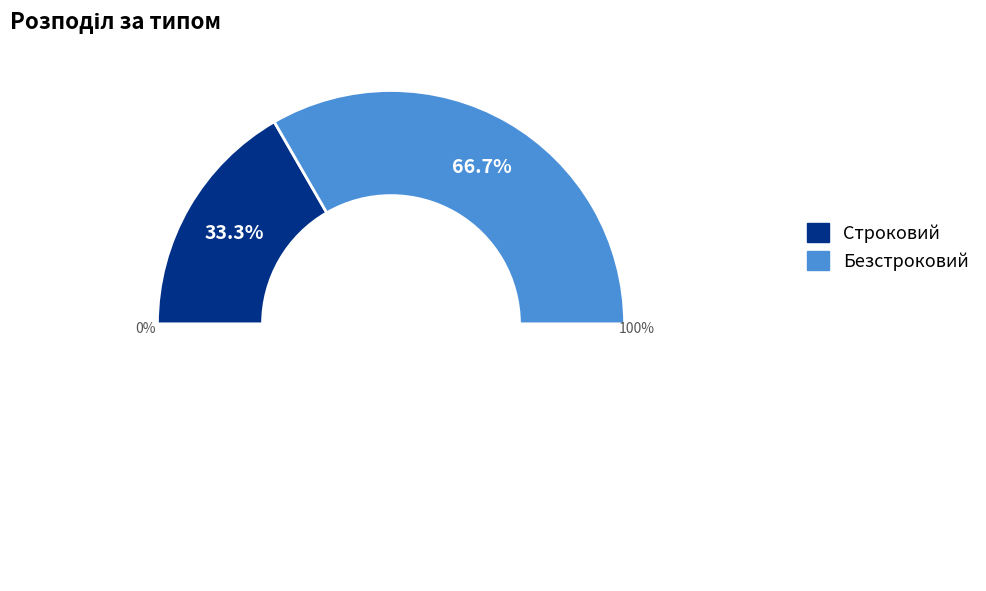

Approximately how many times larger is the value at Строковий compared to Безстроковий?

0.5